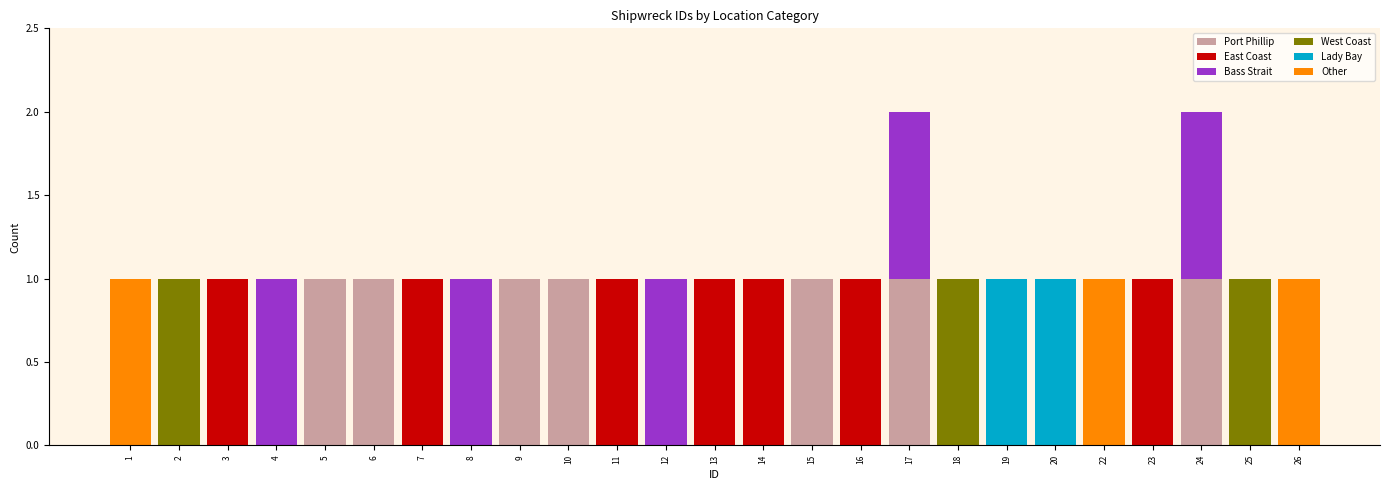

True or false: Port Phillip has a value of 0 at 16.

True